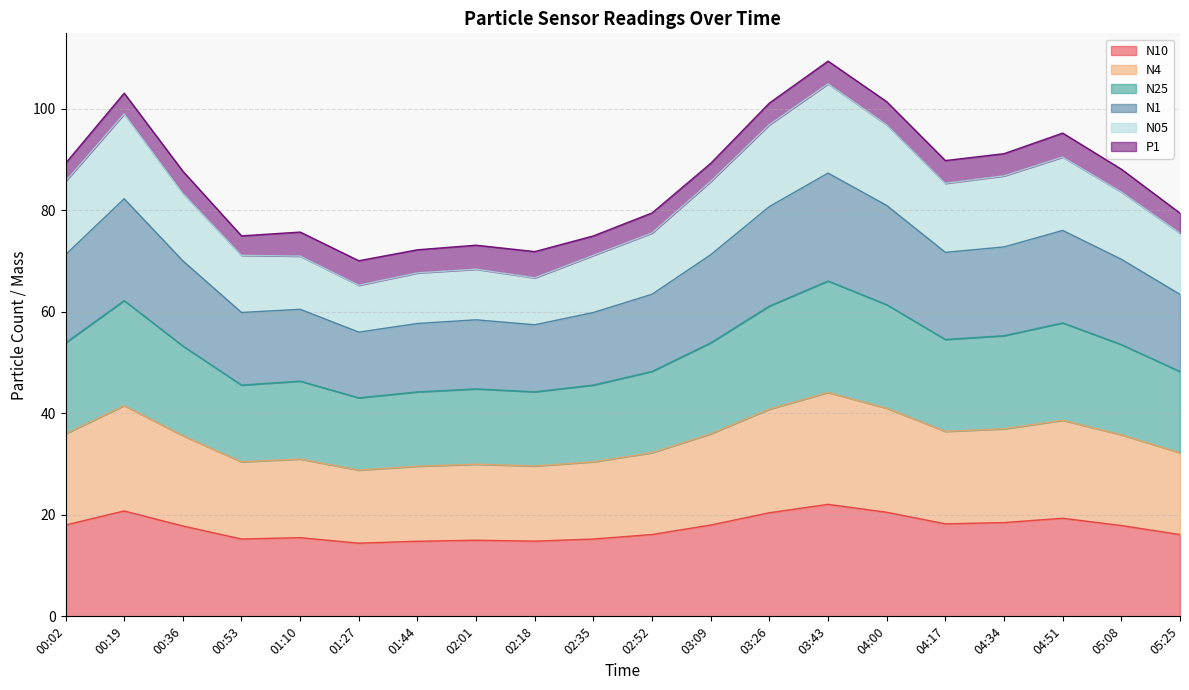

Is the value of N25 at 03:26 greater than the value of N10 at 05:25?

Yes